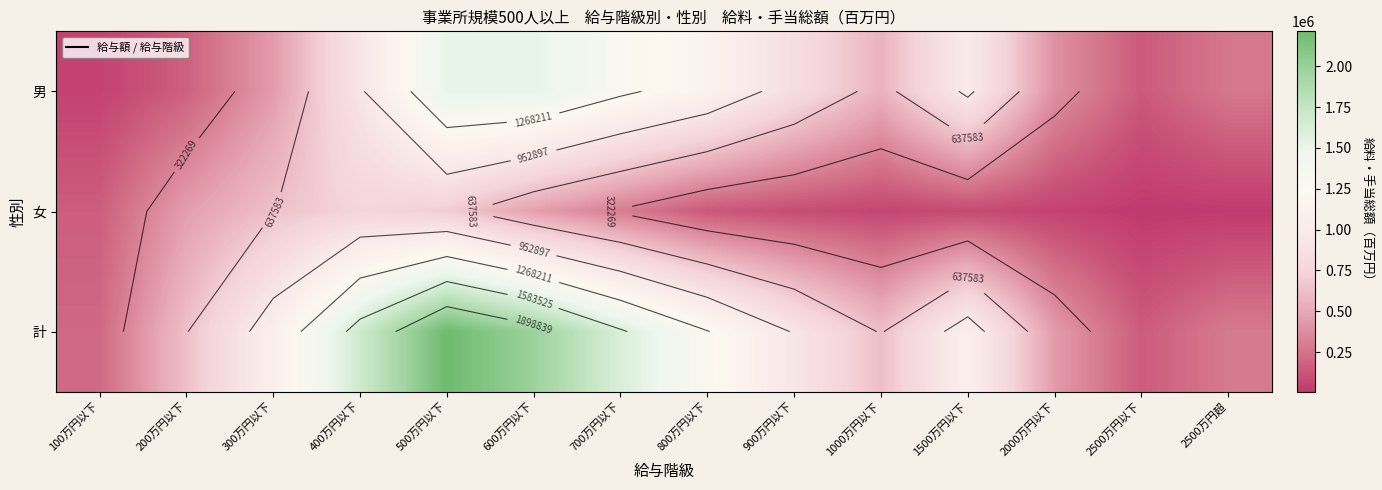

What is the difference between the 計 values at 300万円以下 and 1000万円以下?

452771